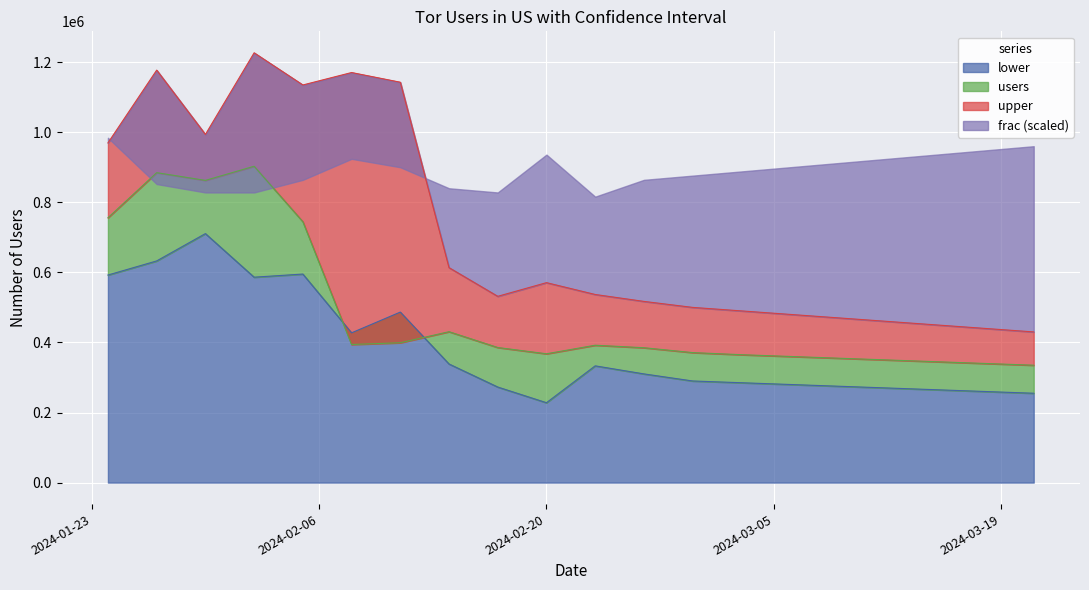

What is the total value across all series at 2024-02-17?

1189875